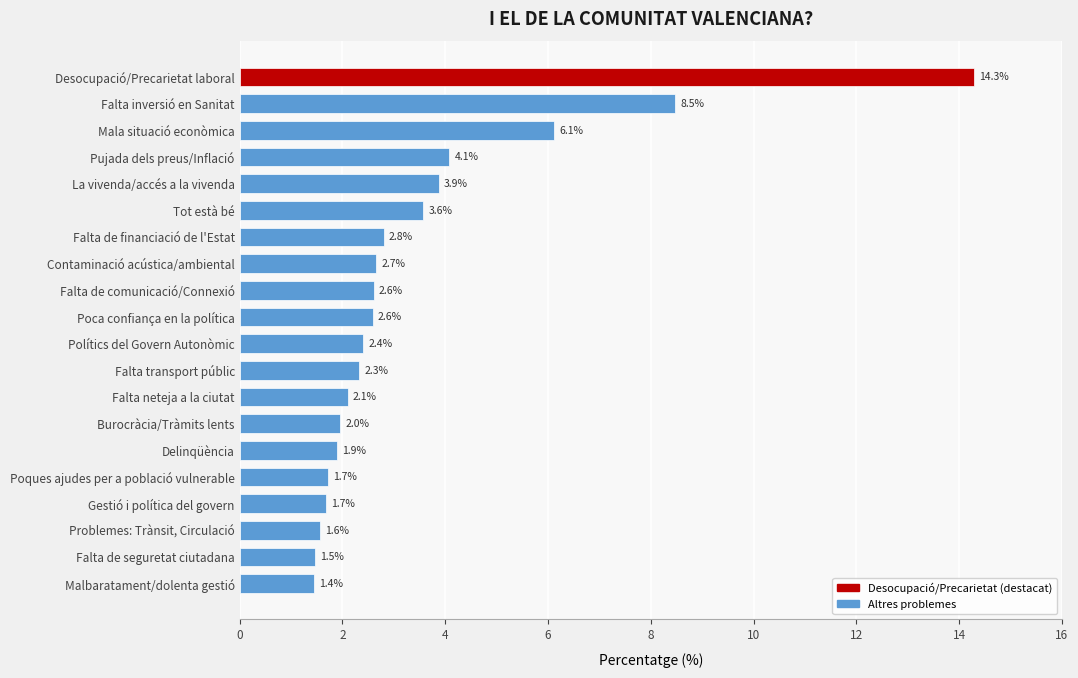

Reading top to bottom, list all the values displayed in this chart.

14.3	8.5	6.1	4.1	3.9	3.6	2.8	2.7	2.6	2.6	2.4	2.3	2.1	2.0	1.9	1.7	1.7	1.6	1.5	1.4